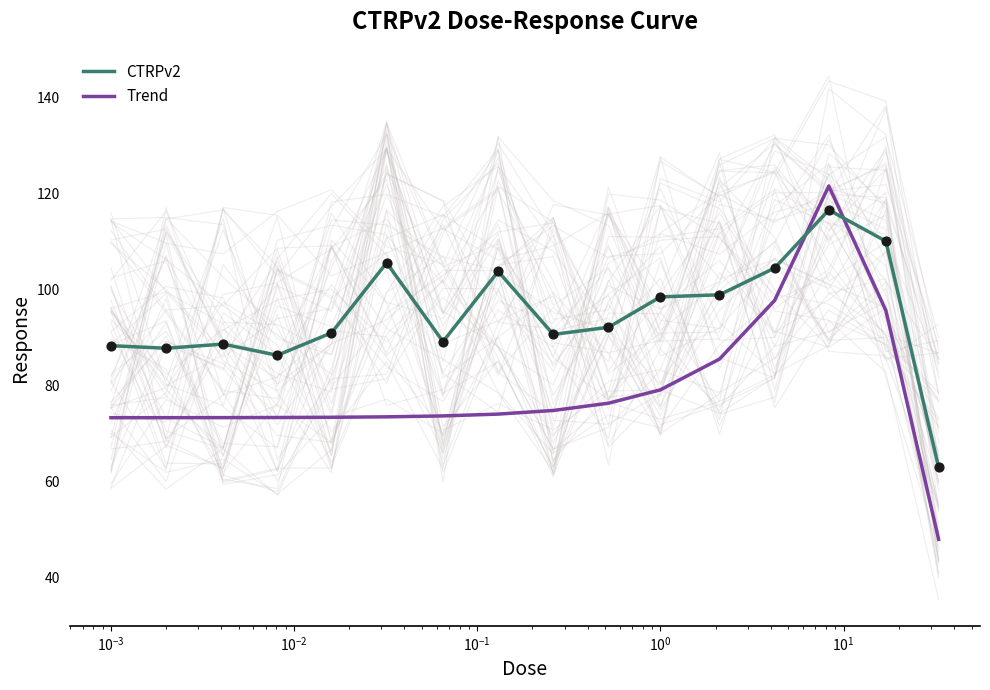

After their last crossing, which series has the higher values: Trend or CTRPv2?

CTRPv2